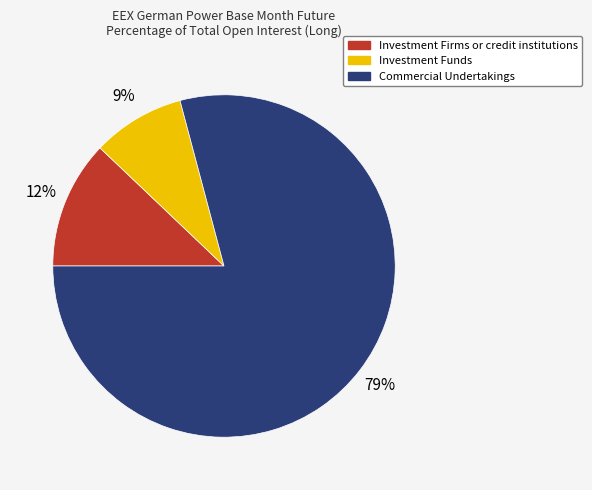

Which slice is the largest?

Commercial Undertakings